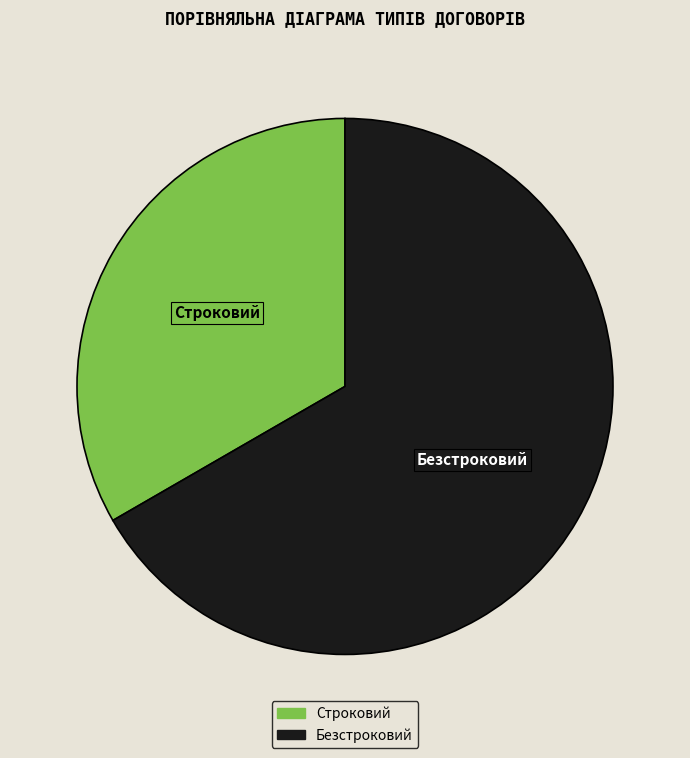

What is the smallest slice in the pie chart?

Строковий